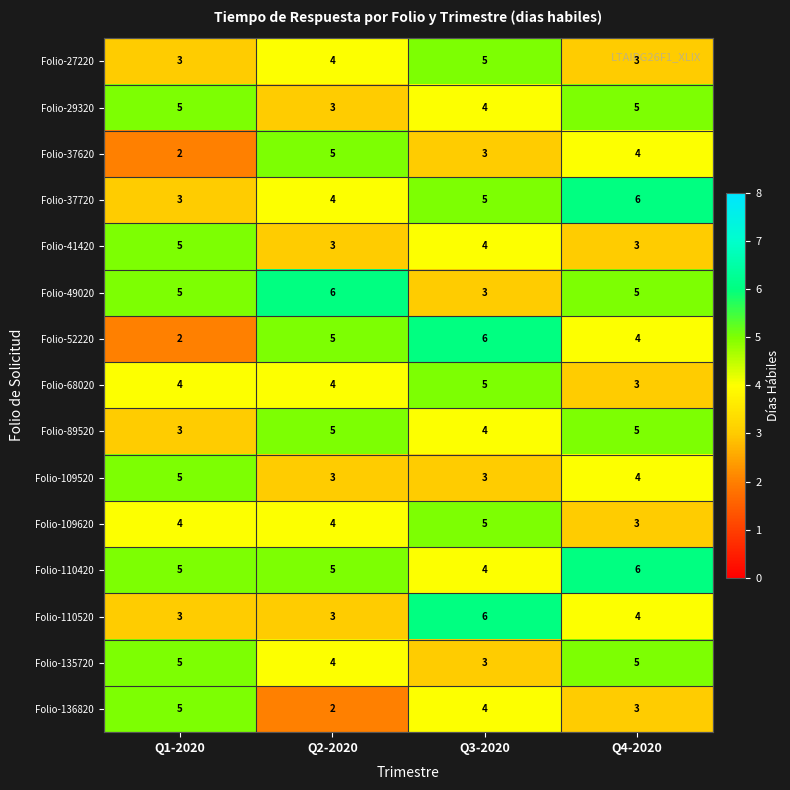

How many Folio-68020 values are between 4 and 5?

3